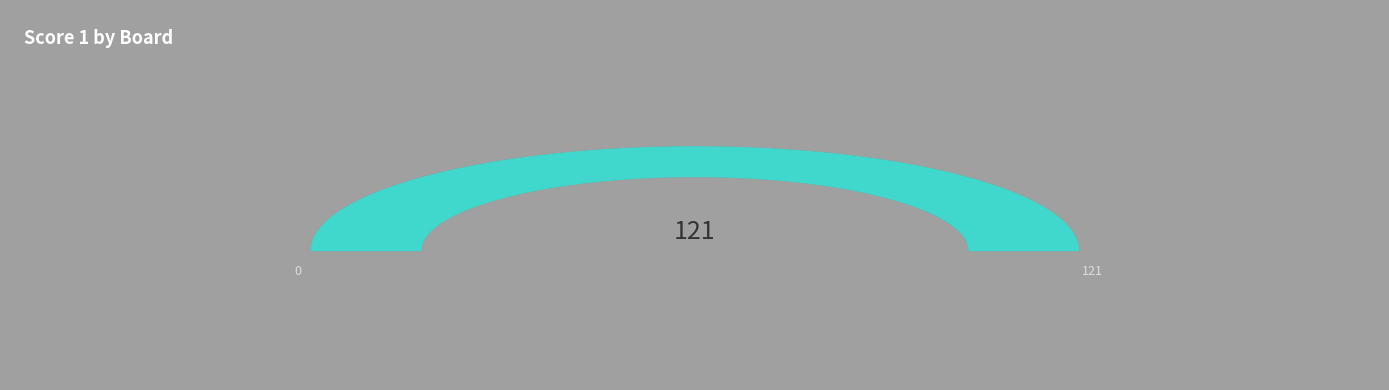

Is it true that 5 is 35% of the pie?

False